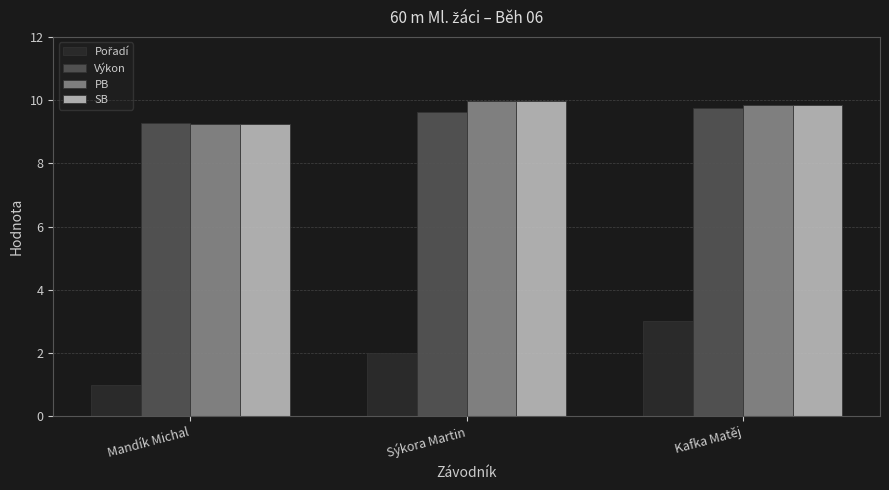

What is the difference between the highest and lowest values at Sýkora Martin?

8.0